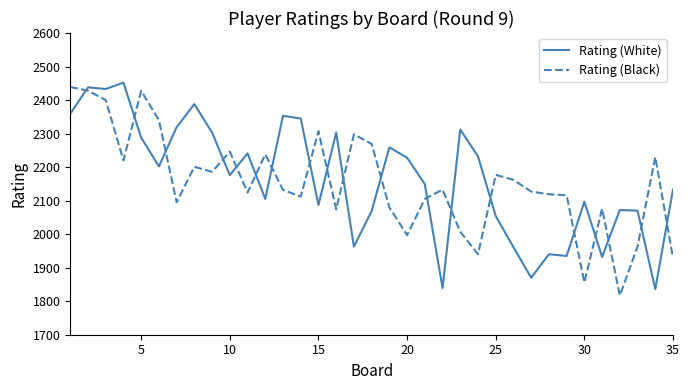

What is the difference between the maximum and minimum values in the Rating (White) series?

616